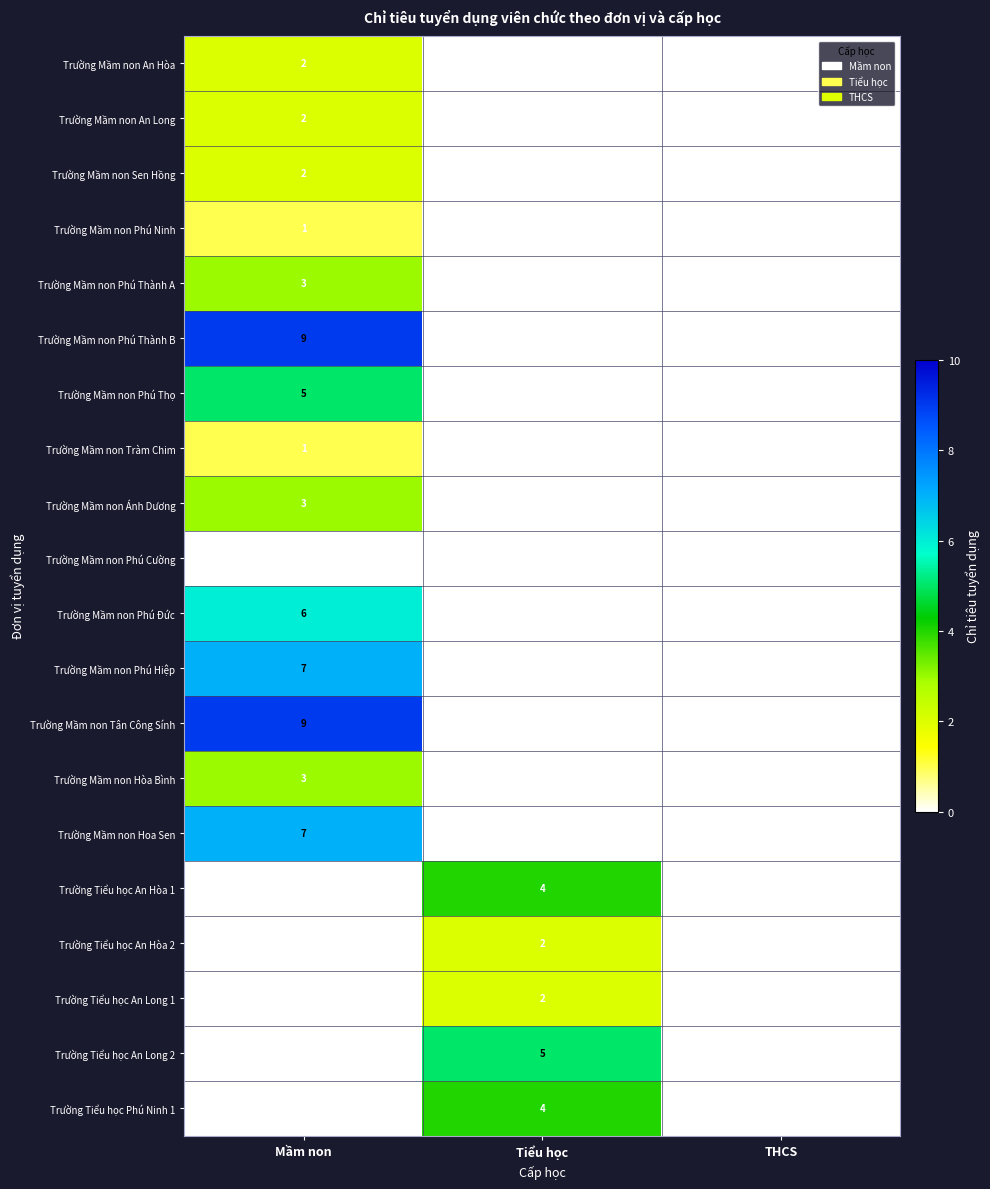

At which category is the sum across all series the highest?

Mầm non